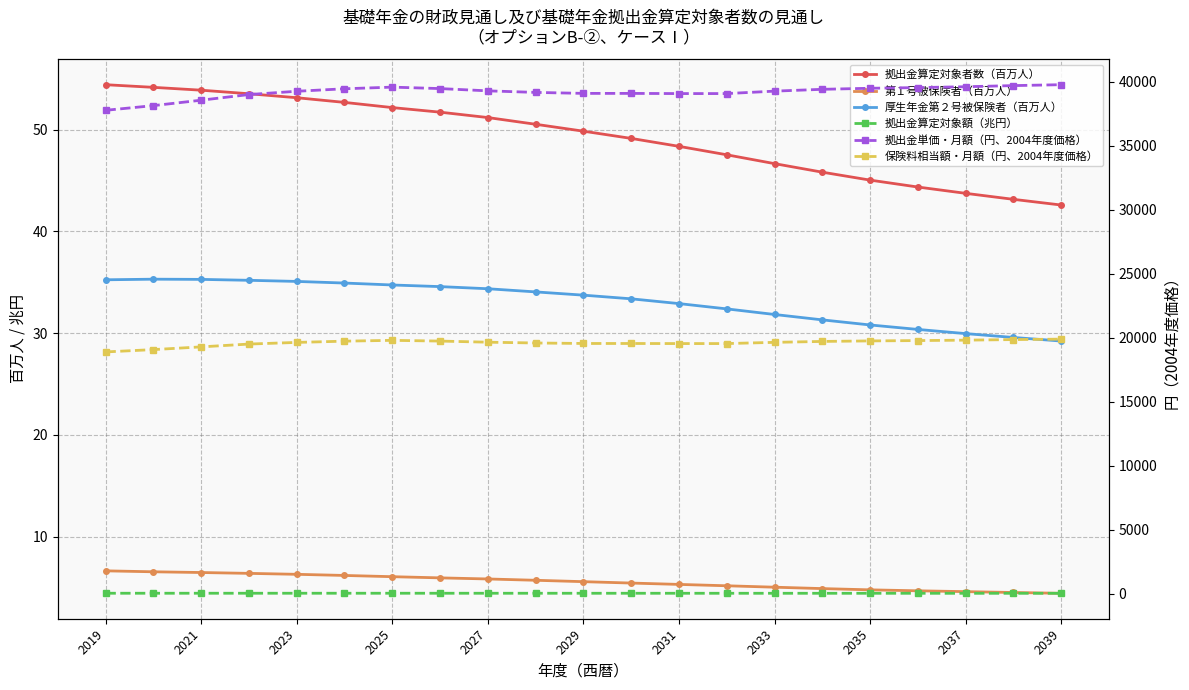

What is the difference between the maximum and minimum values in the 第１号被保険者（百万人） series?

2.2